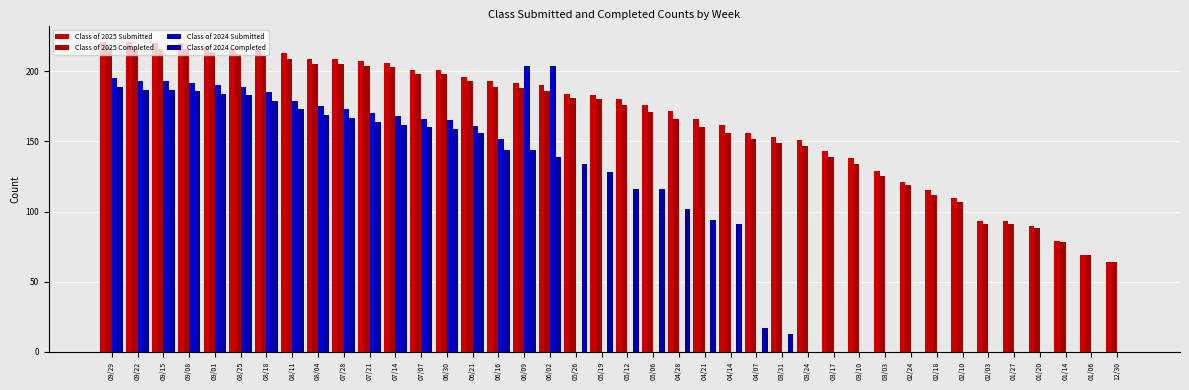

Count the number of categories in the chart.

40